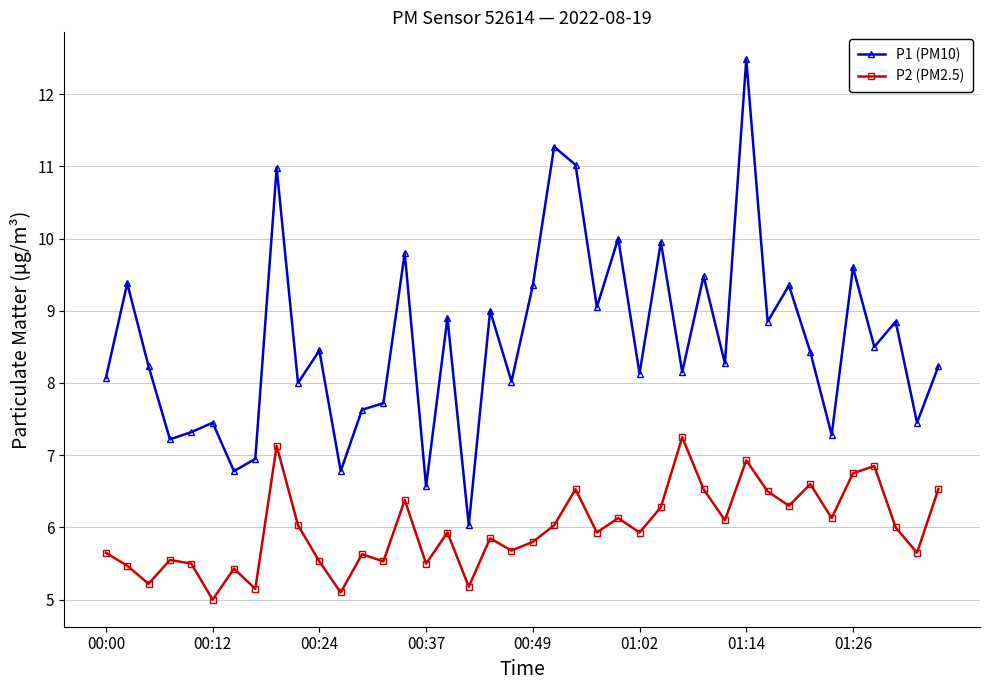

Which series has the largest total across all categories?

P1 (PM10)